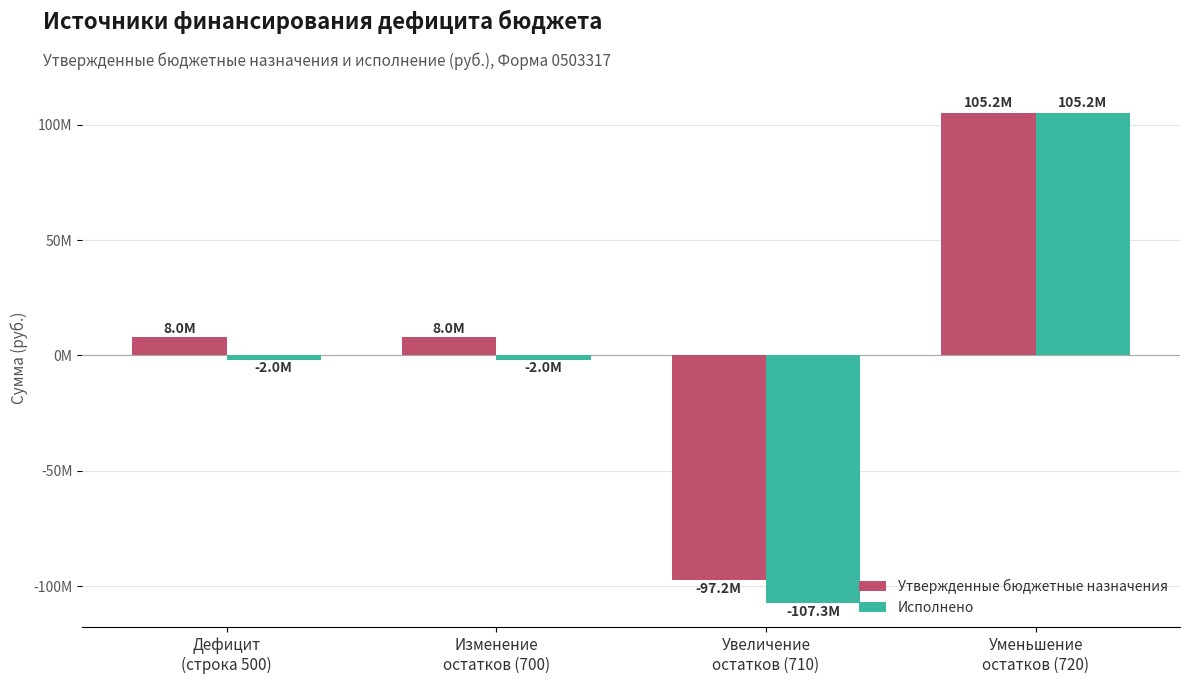

Between Увеличение
остатков (710) and Уменьшение
остатков (720), which series saw the biggest shift?

Исполнено